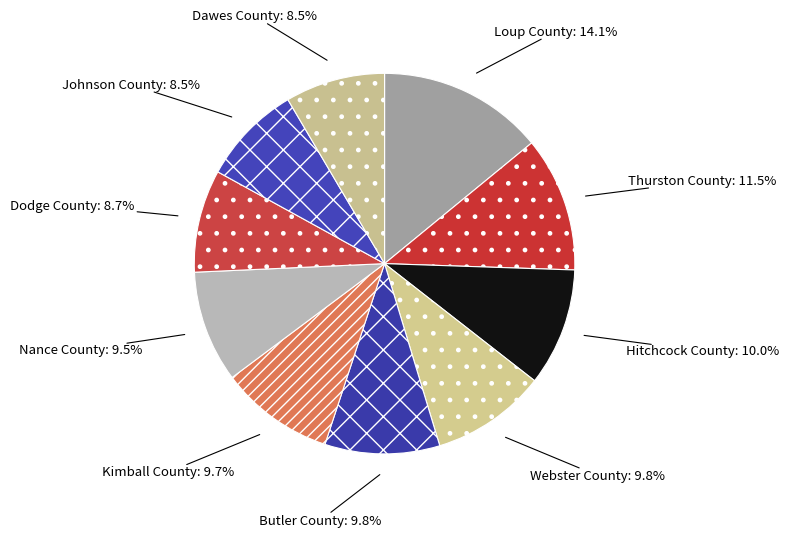

To the nearest percent, what portion does Hitchcock County represent?

10%